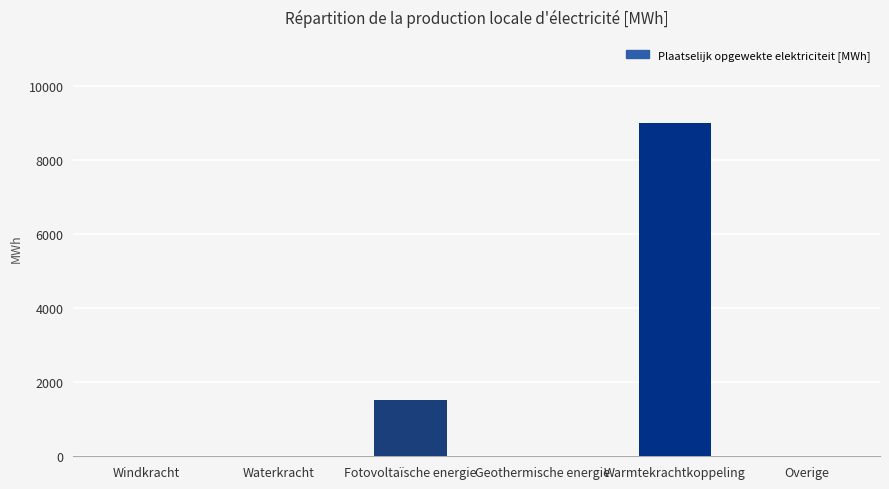

What is the maximum value shown in the chart?

9000.0